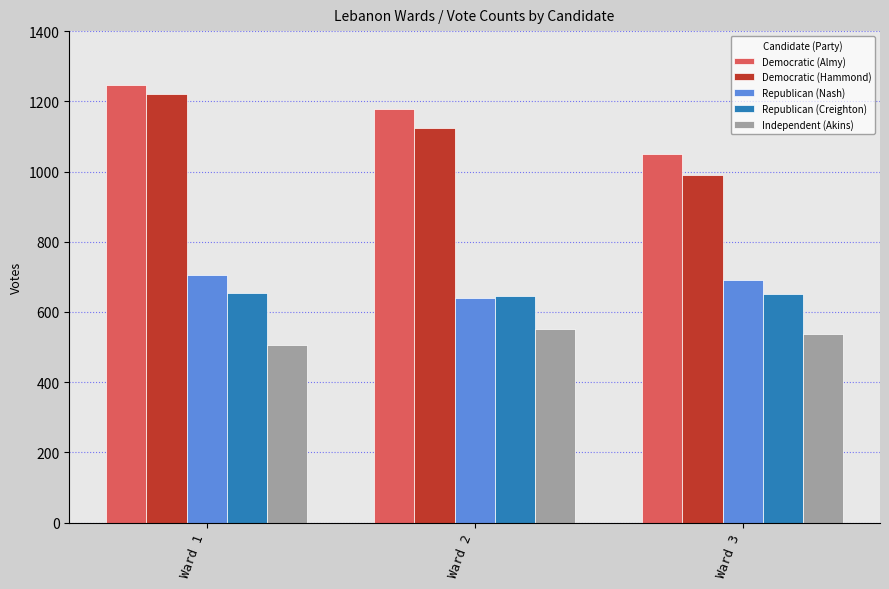

True or false: Republican (Nash) has a value of 280 at Ward 2.

False